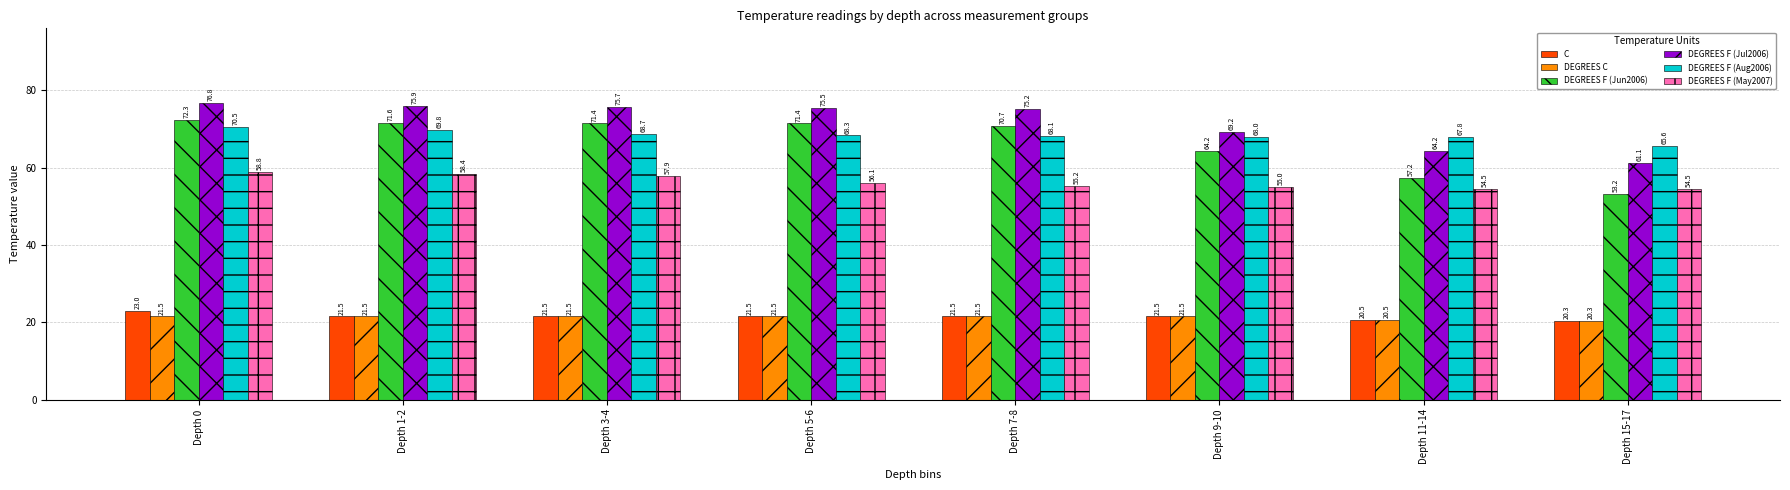

What is the difference between the second highest and minimum values in the C series?

1.2